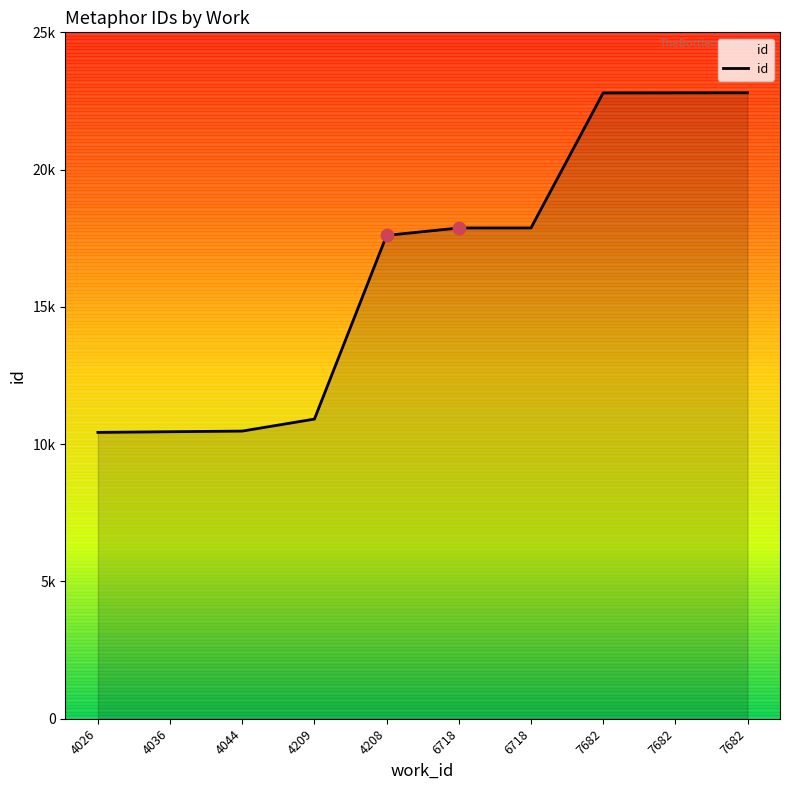

Approximately how many times larger is the value at 7682 compared to 4036?

2.2